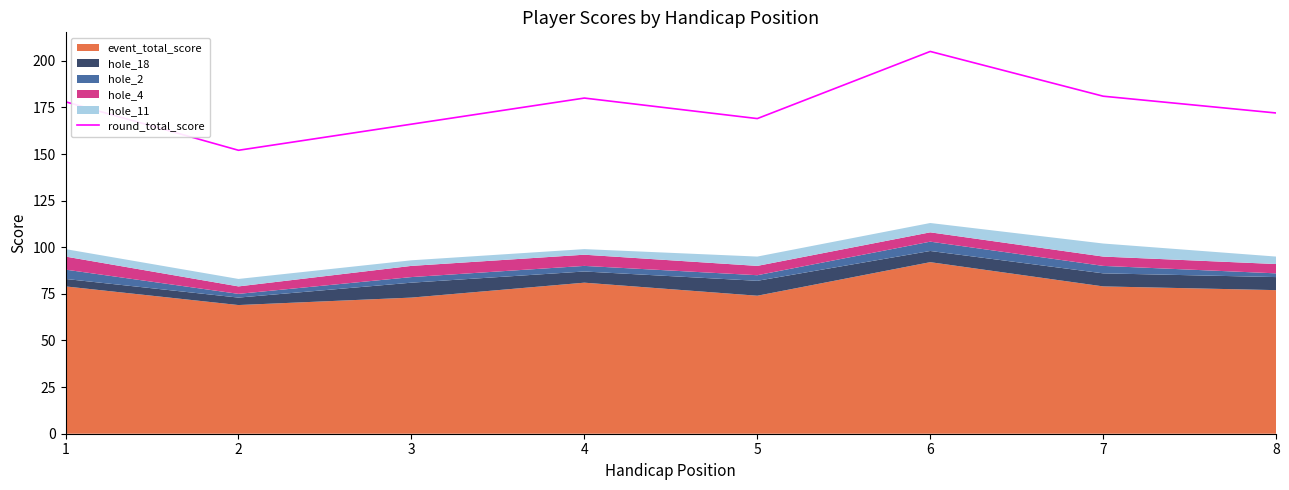

How many categories are shown in the chart?

8